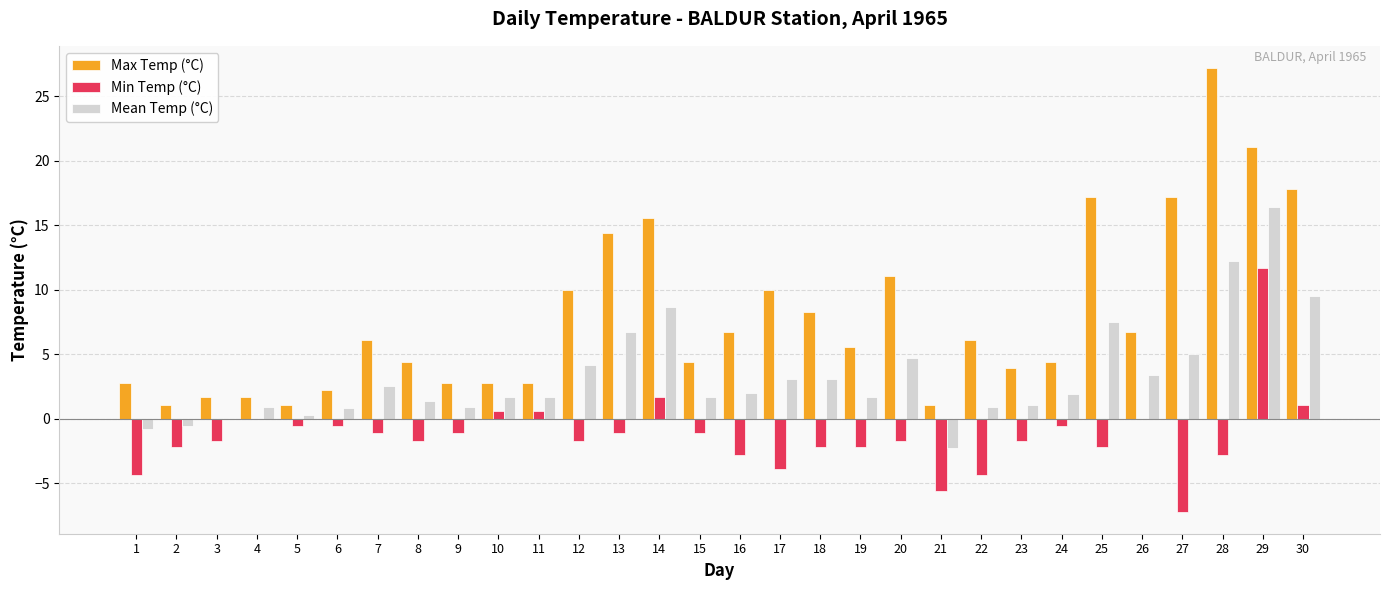

At which label is Max Temp (°C) closest to 14?

13